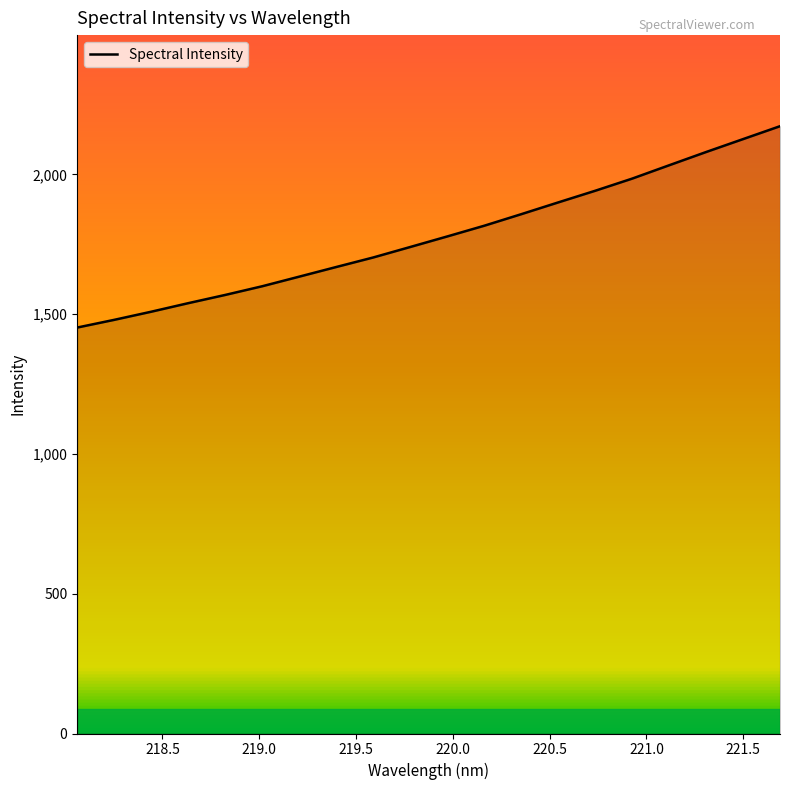

What is the smallest value displayed?

1452.1